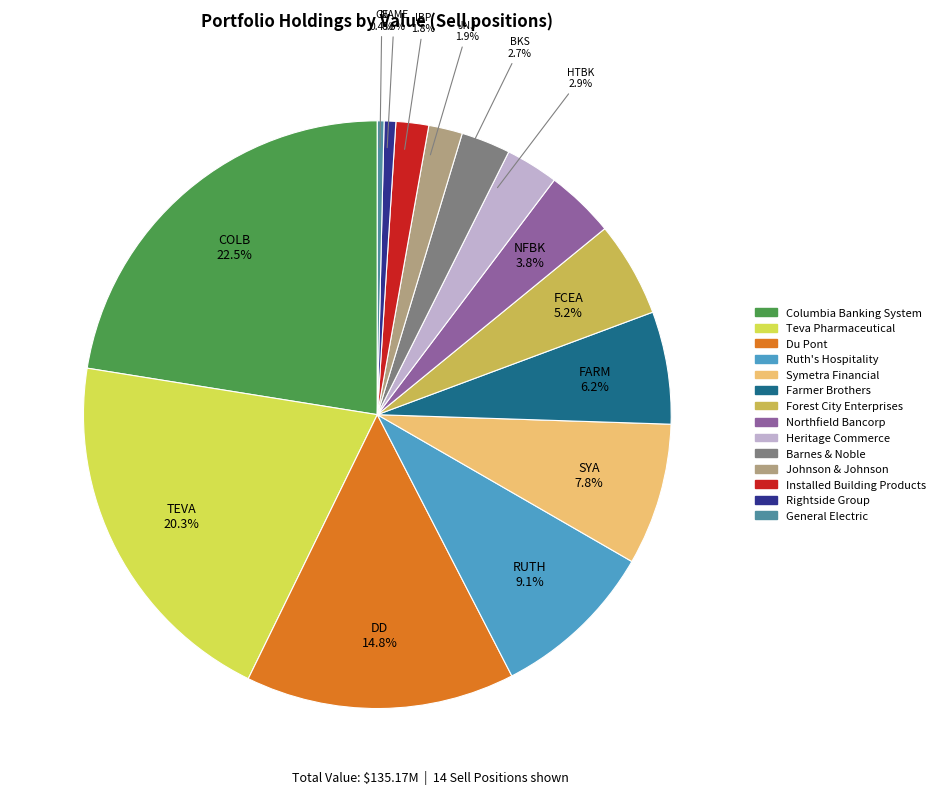

Which category has the biggest portion of the pie?

Columbia Banking System